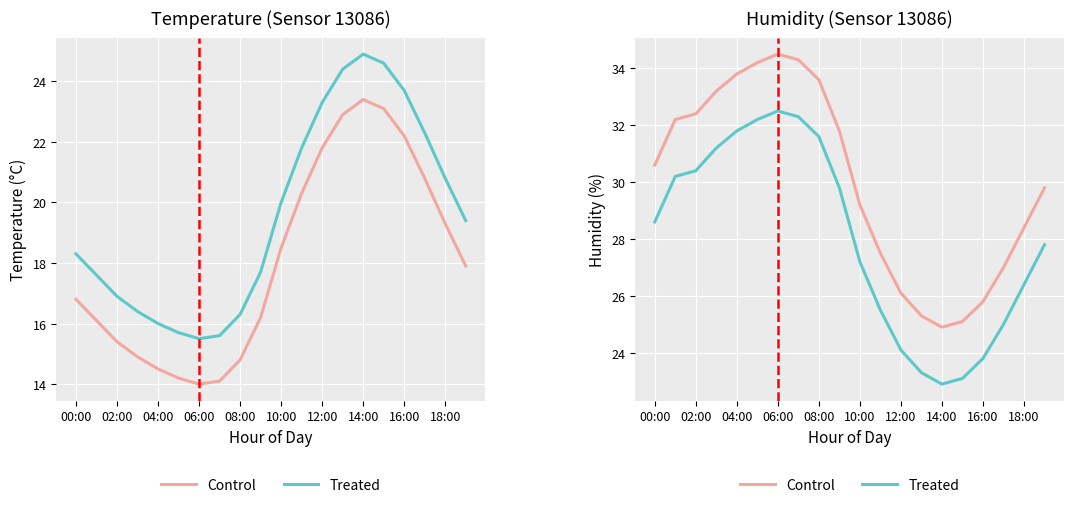

True or false: Treated has more than 0 points higher than both neighbors.

True